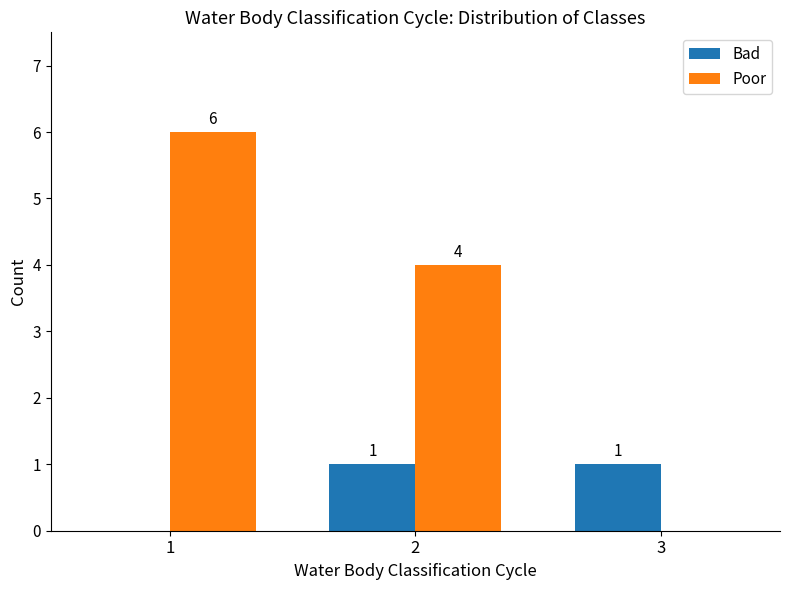

Reading right to left, extract all data points from this chart.

Bad: 1	1	0
Poor: 0	4	6